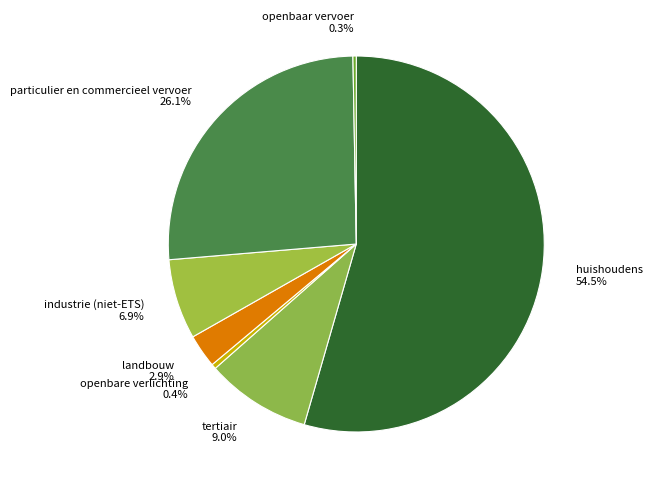

Is the sum of openbare verlichting and industrie (niet-ETS) greater than half?

No